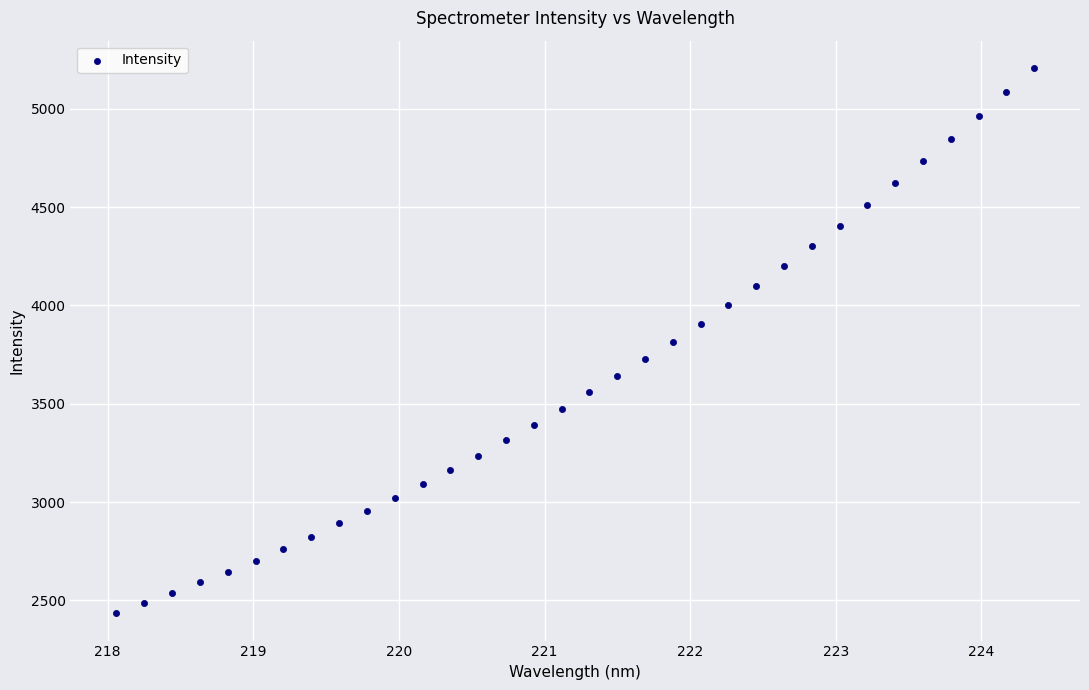

What is the range of X values (max minus min)?

6.3